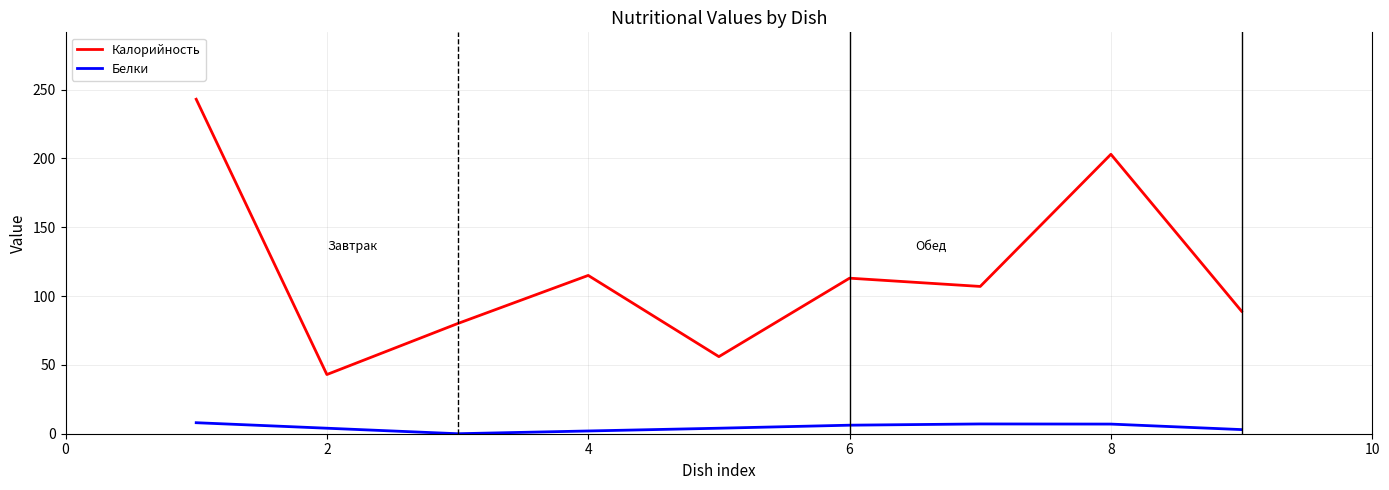

True or false: Белки and Калорийность intersect in this chart.

False